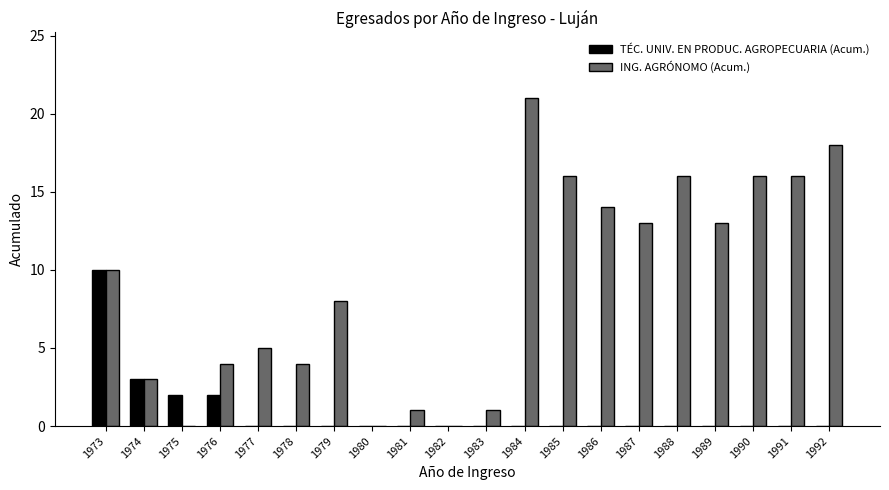

What is the total value across all series at 1990?

16